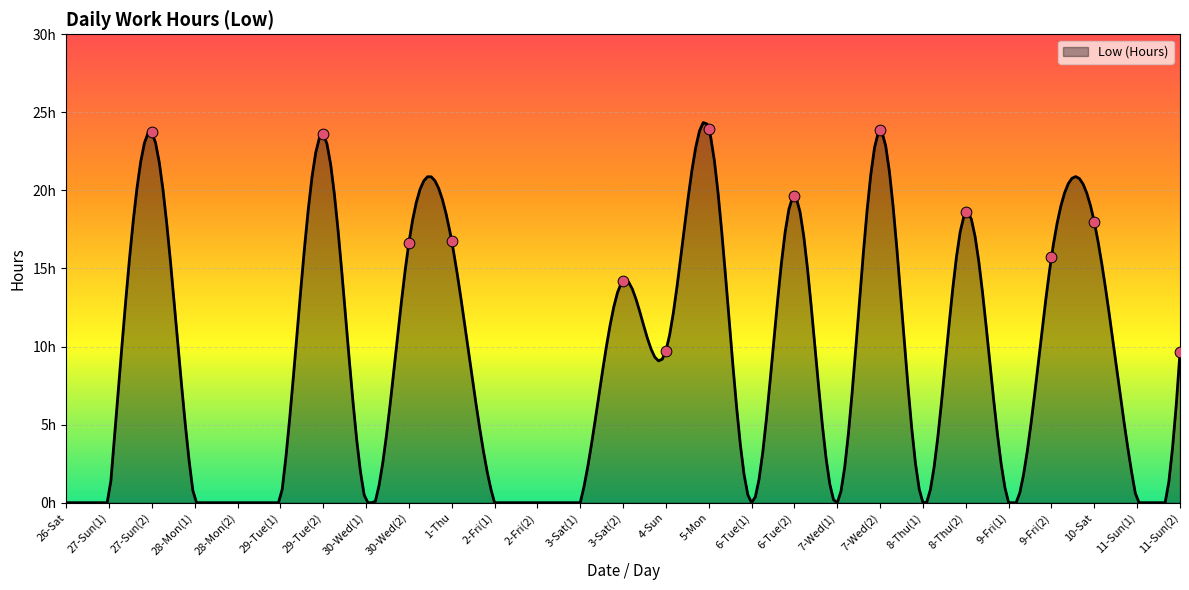

What is the change in value from 1-Thu to 11-Sun(2)?

-7.1